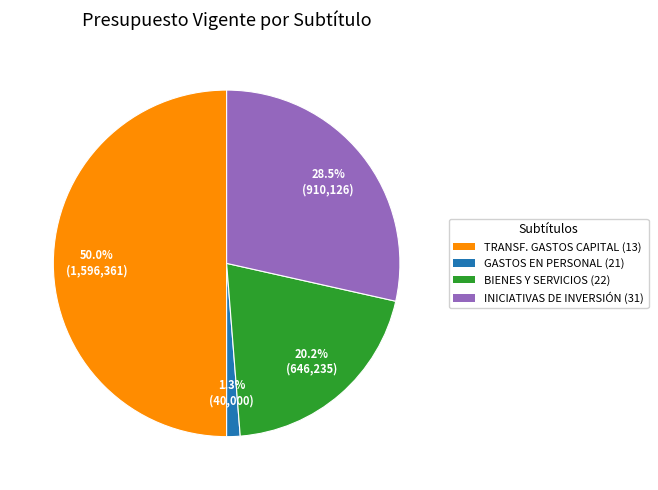

Which category has the smallest portion of the pie?

GASTOS EN PERSONAL (21)